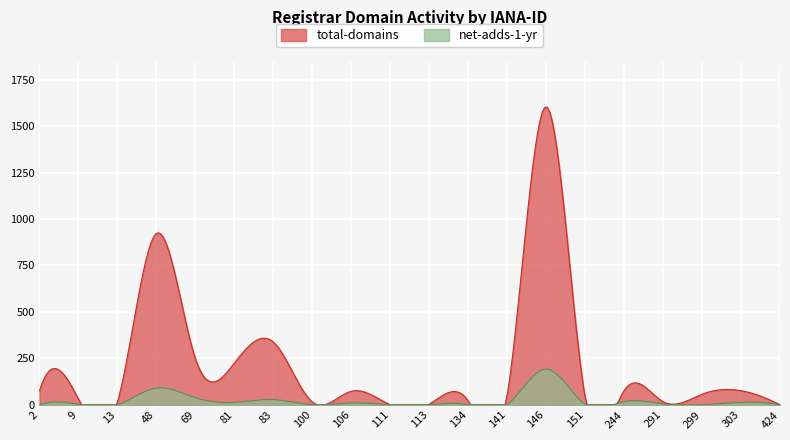

Does the chart display data point markers on the line(s)?

No